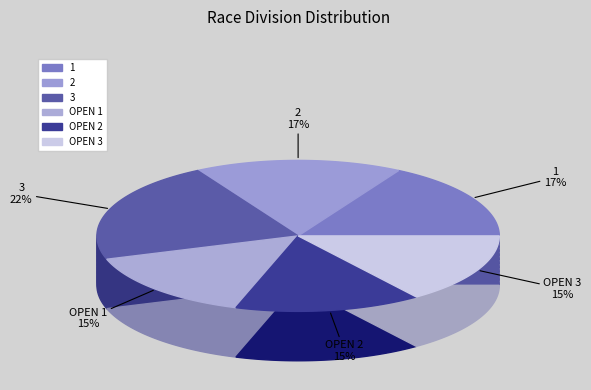

Does OPEN 2 represent more than half of the total?

No